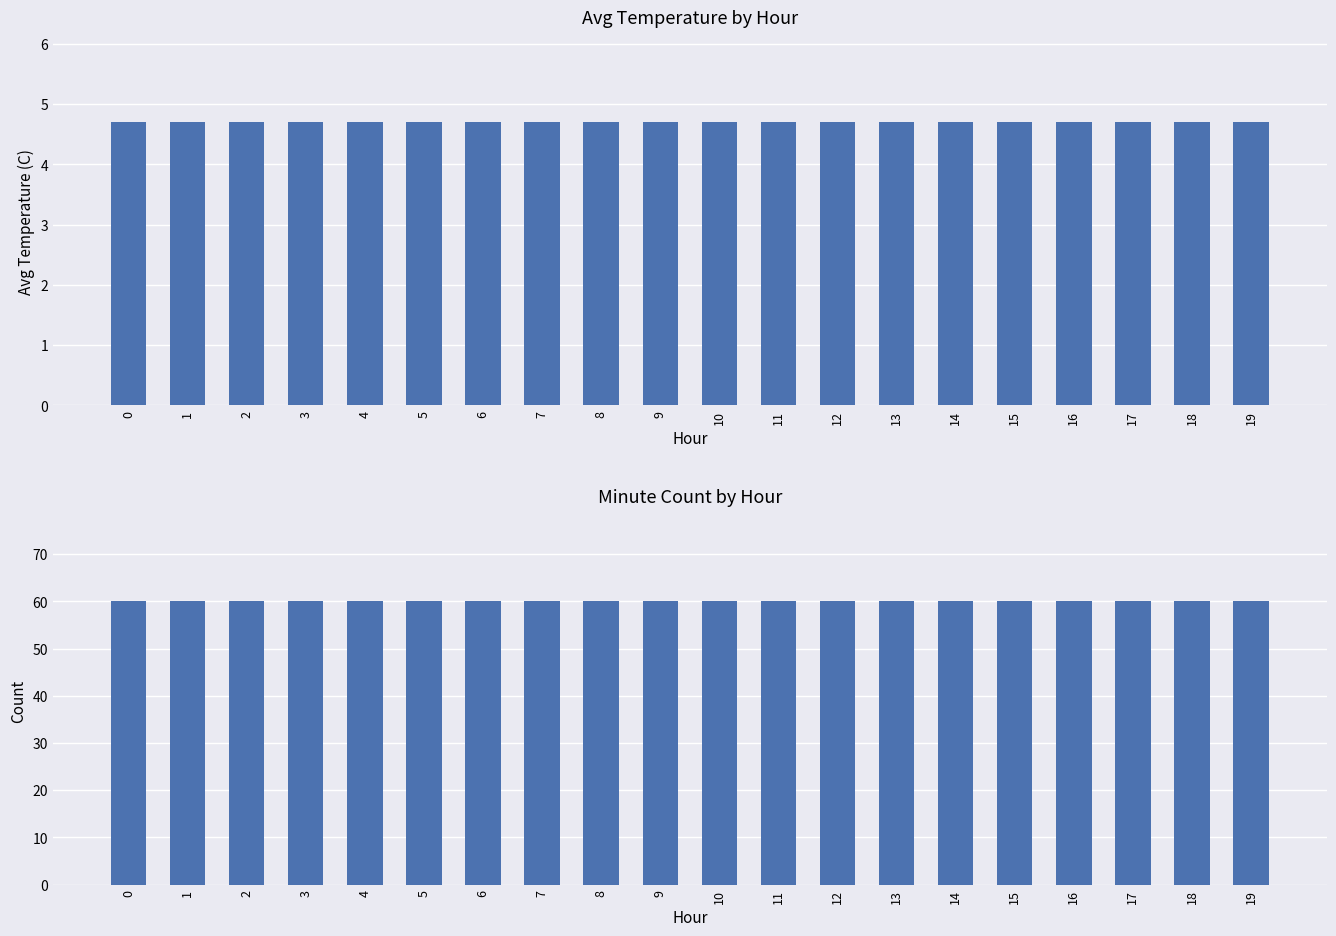

Reading left to right, list all the values displayed in this chart.

Avg Temperature (C): 0=4.7	1=4.7	2=4.7	3=4.7	4=4.7	5=4.7	6=4.7	7=4.7	8=4.7	9=4.7	10=4.7	11=4.7	12=4.7	13=4.7	14=4.7	15=4.7	16=4.7	17=4.7	18=4.7	19=4.7
Minute Count: 0=60.0	1=60.0	2=60.0	3=60.0	4=60.0	5=60.0	6=60.0	7=60.0	8=60.0	9=60.0	10=60.0	11=60.0	12=60.0	13=60.0	14=60.0	15=60.0	16=60.0	17=60.0	18=60.0	19=60.0